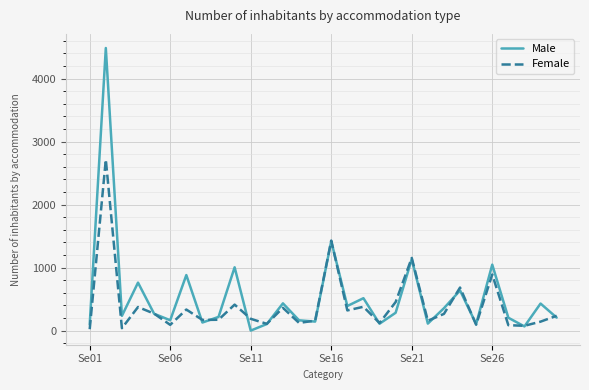

What is the highest value of the Female series?

2714